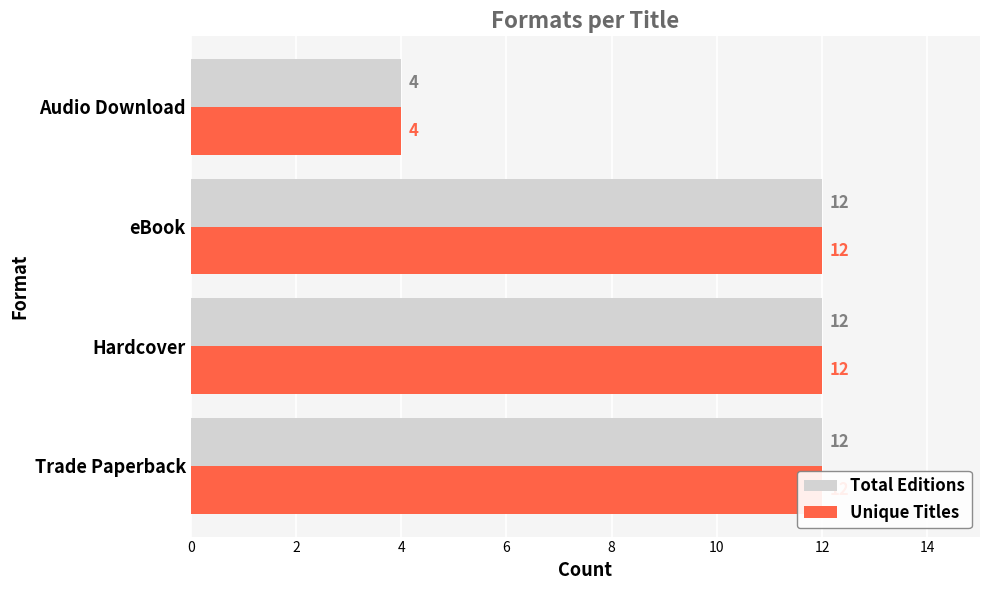

Is it true that Total Editions equals 6 at Audio Download?

False